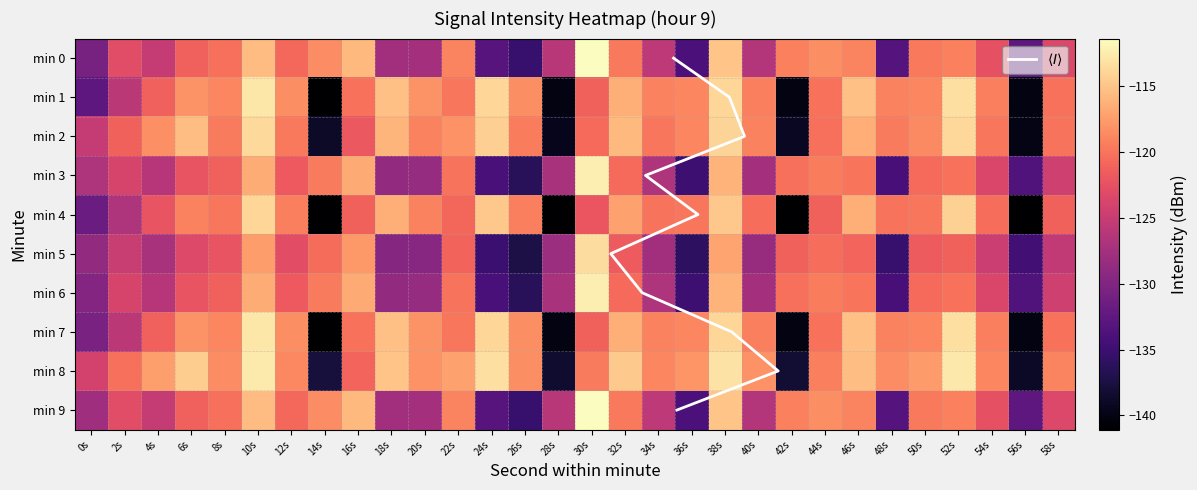

What is the sum of all 3 values?

-3723.7